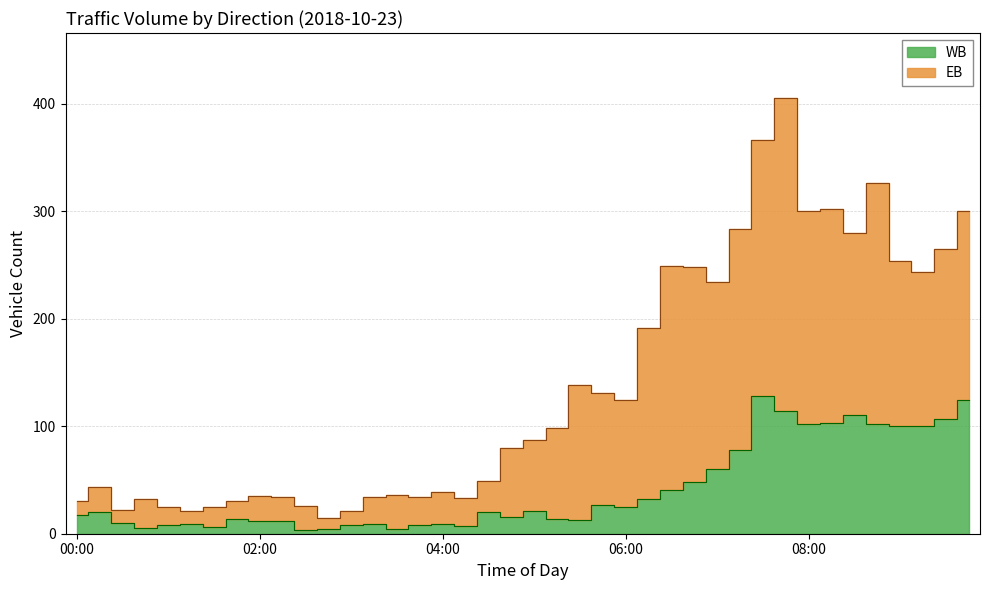

What is the label of the 25th point from the right?

03:45